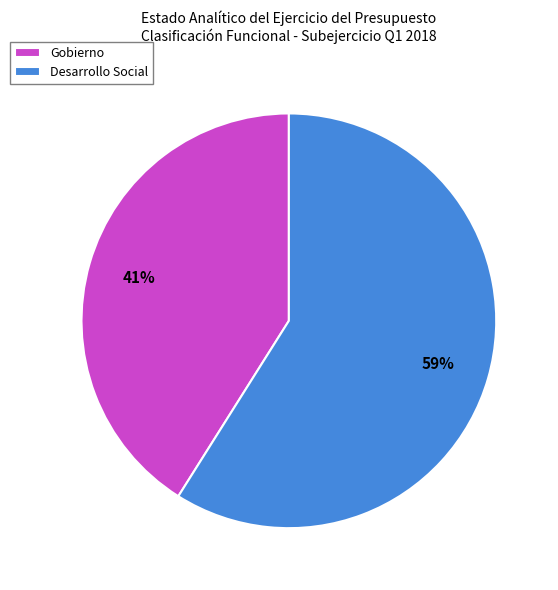

To the nearest percent, what is the difference between the largest and smallest slice percentages?

18%